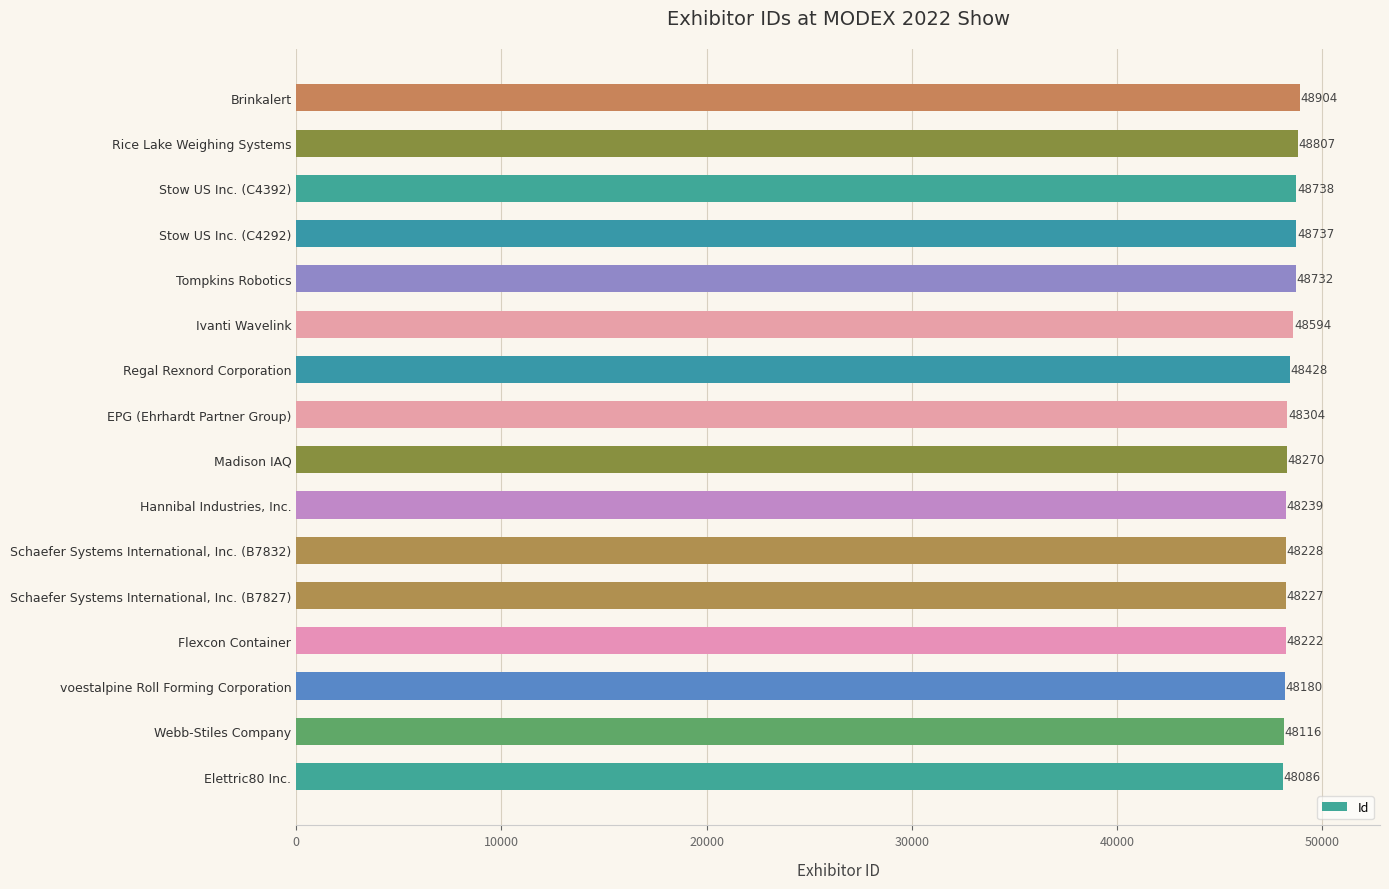

Rank the categories by value from lowest to highest.

Elettric80 Inc., Webb-Stiles Company, voestalpine Roll Forming Corporation, Flexcon Container, Schaefer Systems International, Inc. (B7827), Schaefer Systems International, Inc. (B7832), Hannibal Industries, Inc., Madison IAQ, EPG (Ehrhardt Partner Group), Regal Rexnord Corporation, Ivanti Wavelink, Tompkins Robotics, Stow US Inc. (C4292), Stow US Inc. (C4392), Rice Lake Weighing Systems, Brinkalert